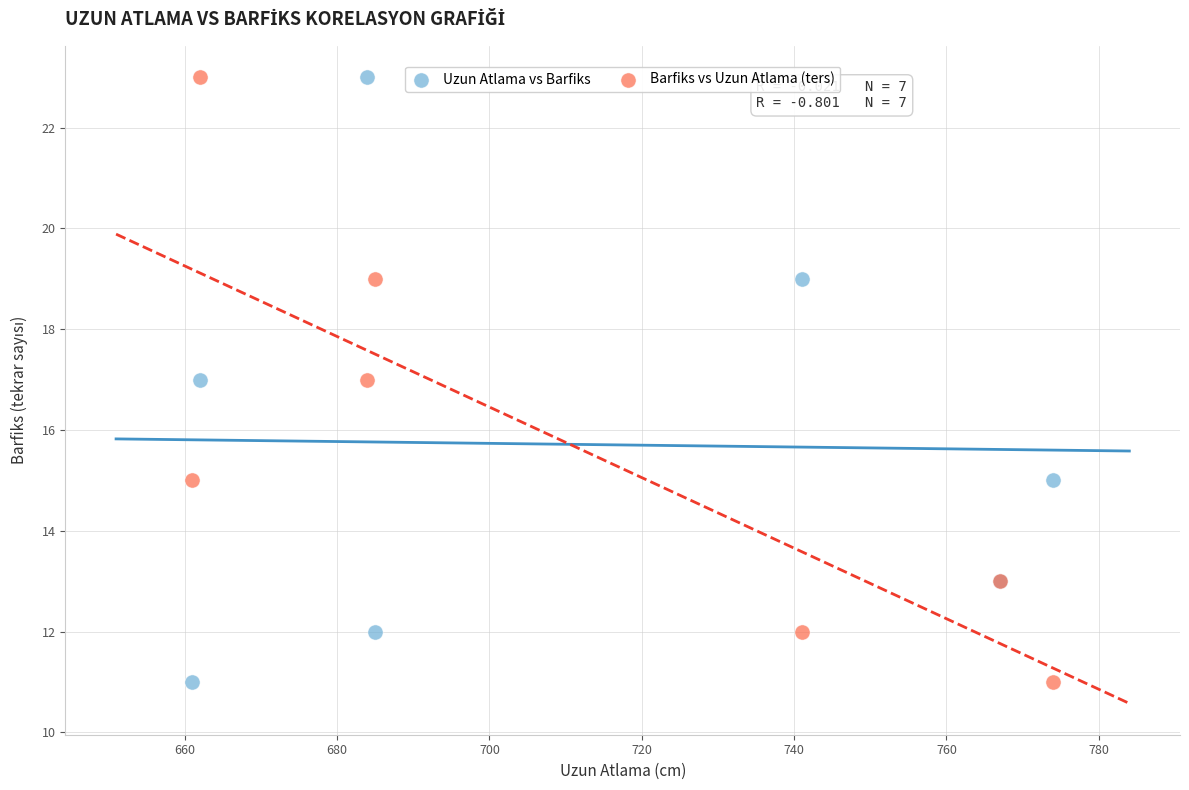

What is the X range (max minus min) for the scatter plot?

113